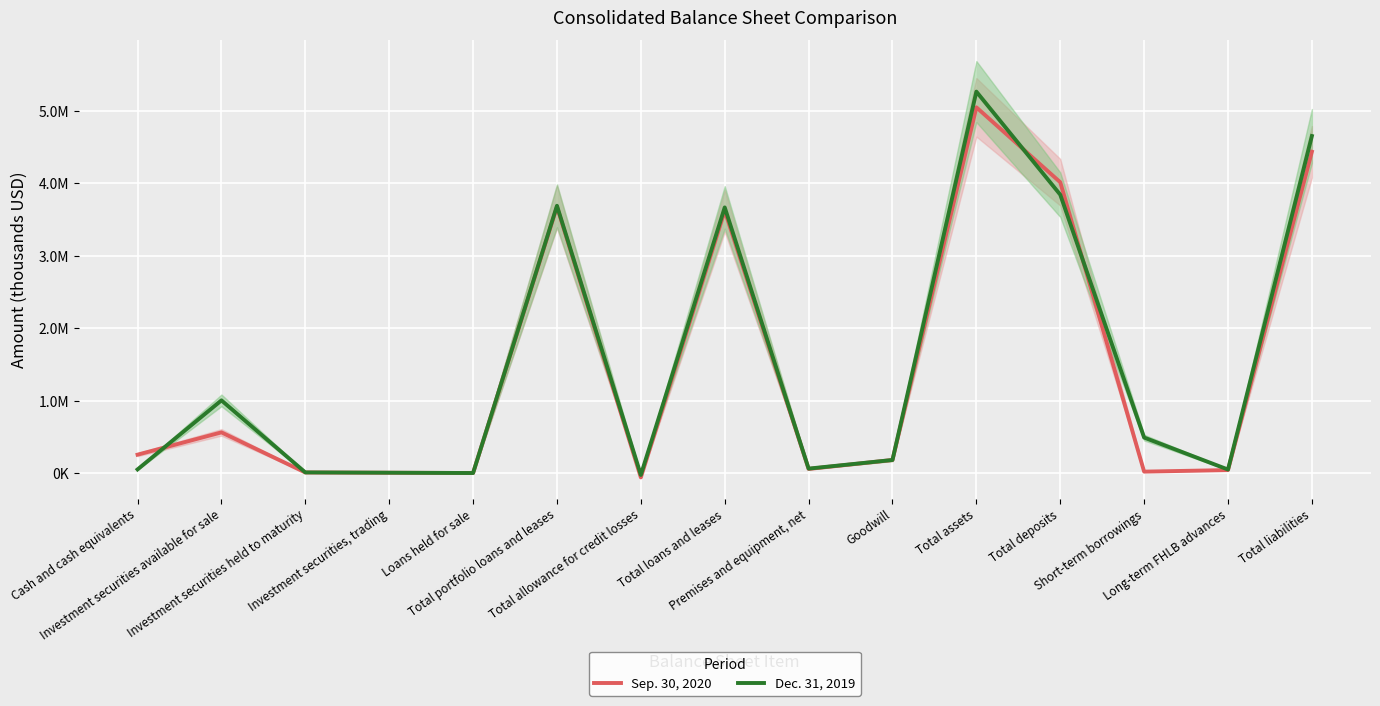

Which series ends up on top after the final intersection of Dec. 31, 2019 and Sep. 30, 2020?

Dec. 31, 2019